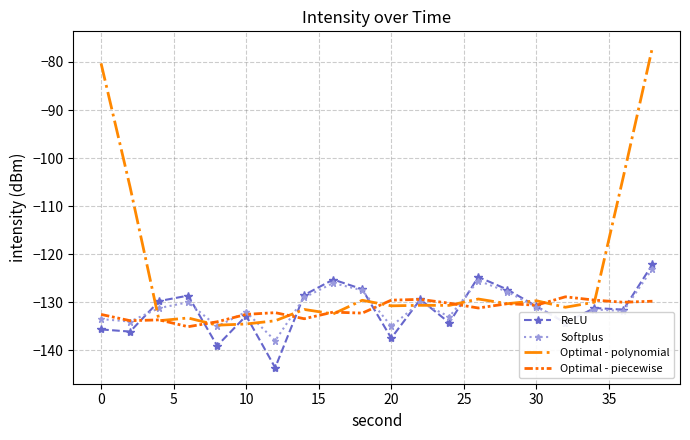

Which series has the widest spread of values?

Optimal - polynomial